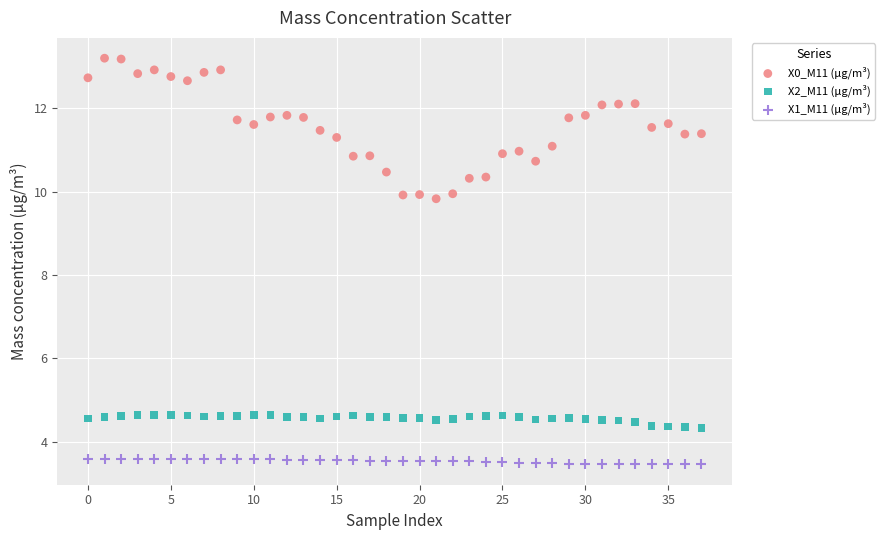

Which series reaches the maximum Y coordinate?

X0_M11 (μg/m³)